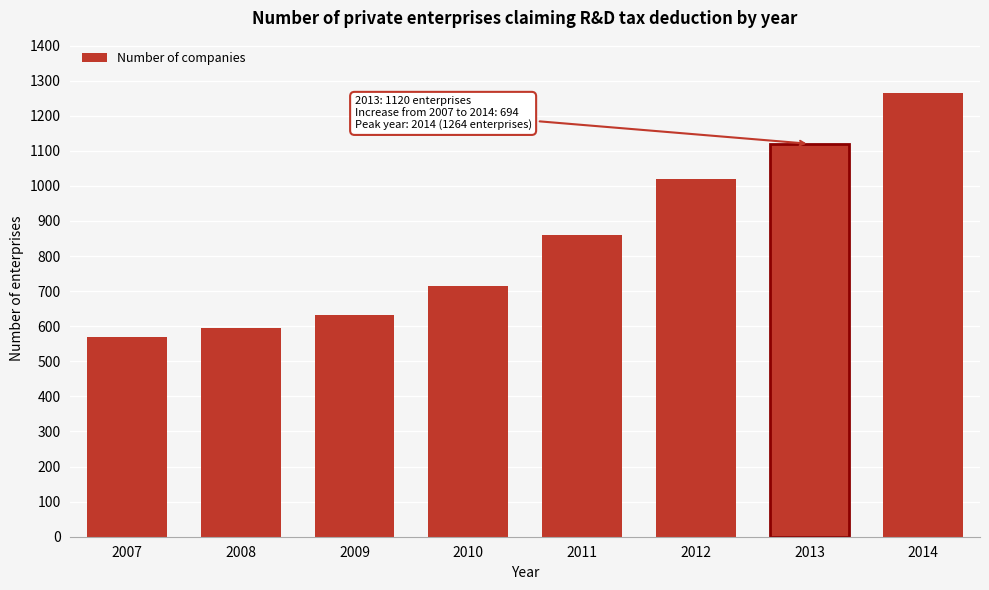

Reading left to right, list all the values displayed in this chart.

570	596	632	716	859	1021	1120	1264